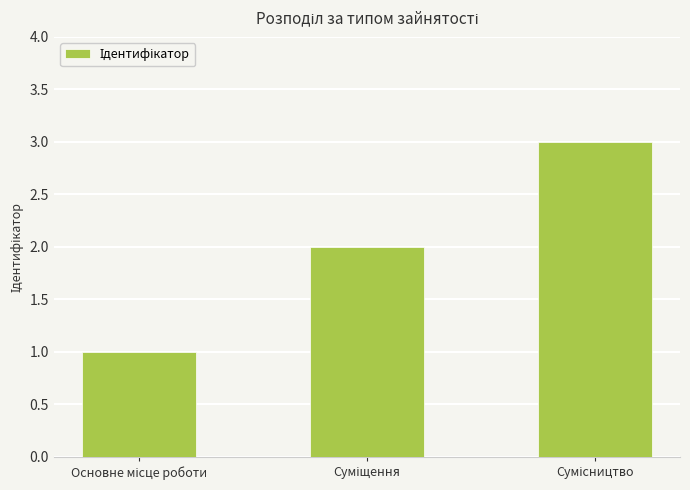

What is the maximum value shown in the chart?

3